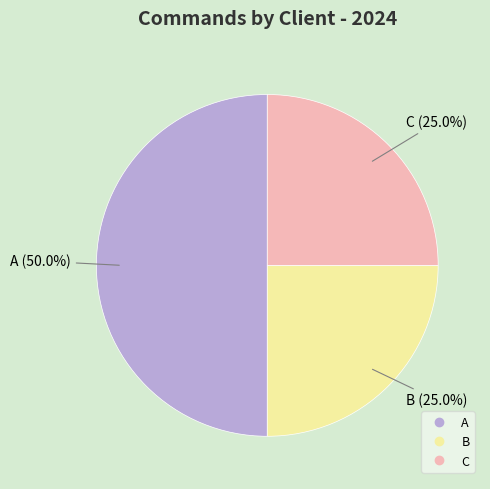

Does C account for over 50% of the chart?

No